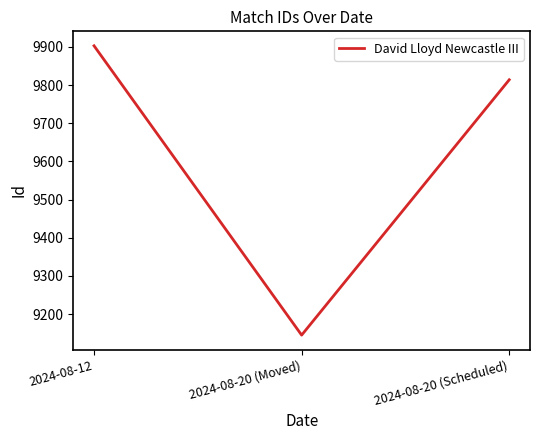

Approximately how many times larger is the value at 2024-08-12 compared to 2024-08-20 (Scheduled)?

1.0